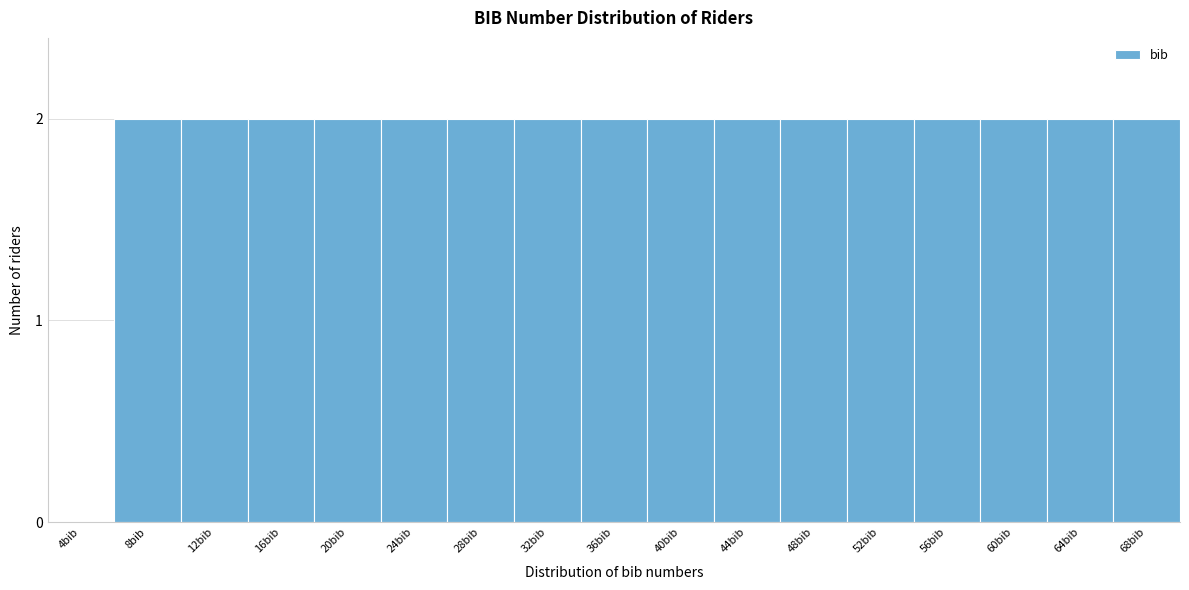

Reading left to right, extract all data points from this chart.

4bib=0	8bib=2	12bib=2	16bib=2	20bib=2	24bib=2	28bib=2	32bib=2	36bib=2	40bib=2	44bib=2	48bib=2	52bib=2	56bib=2	60bib=2	64bib=2	68bib=2